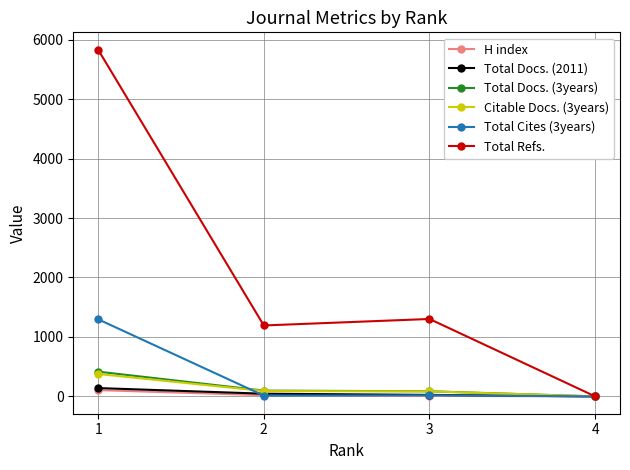

True or false: Total Docs. (2011) has more than 1 interior local peaks.

False